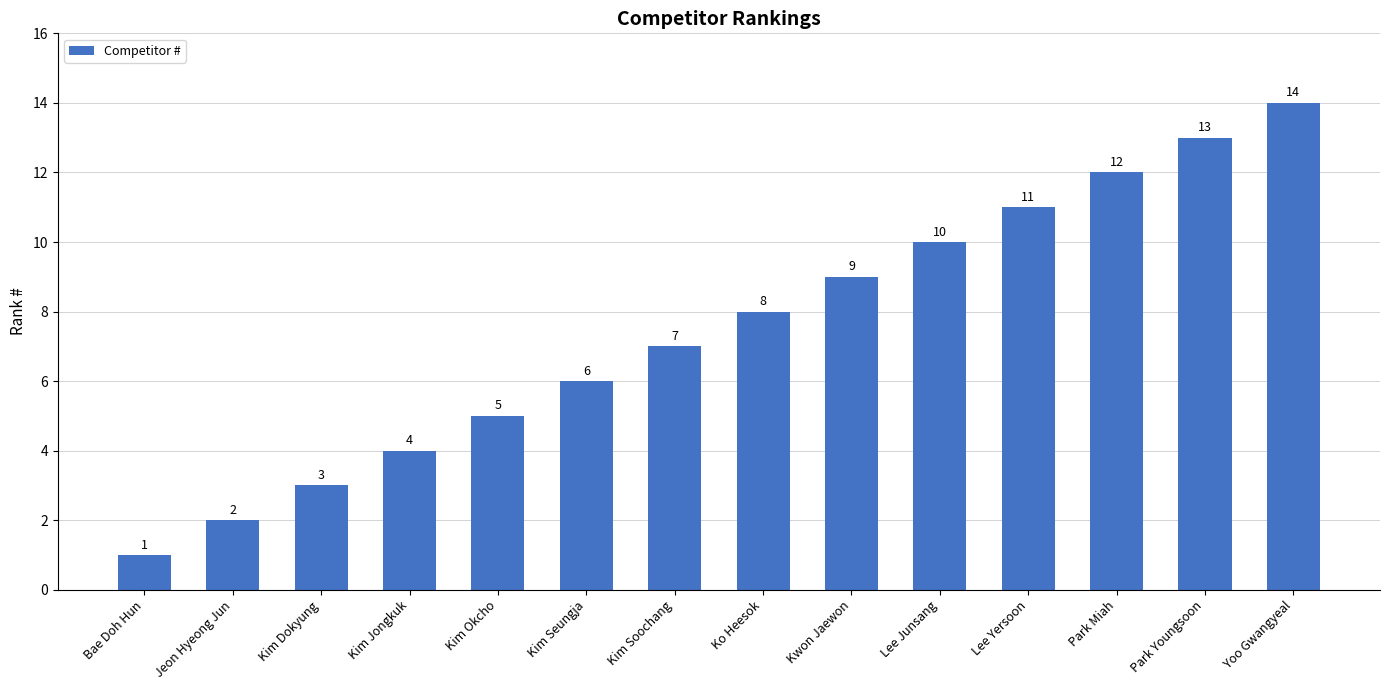

Reading left to right, what are all the values shown in this chart?

1	2	3	4	5	6	7	8	9	10	11	12	13	14